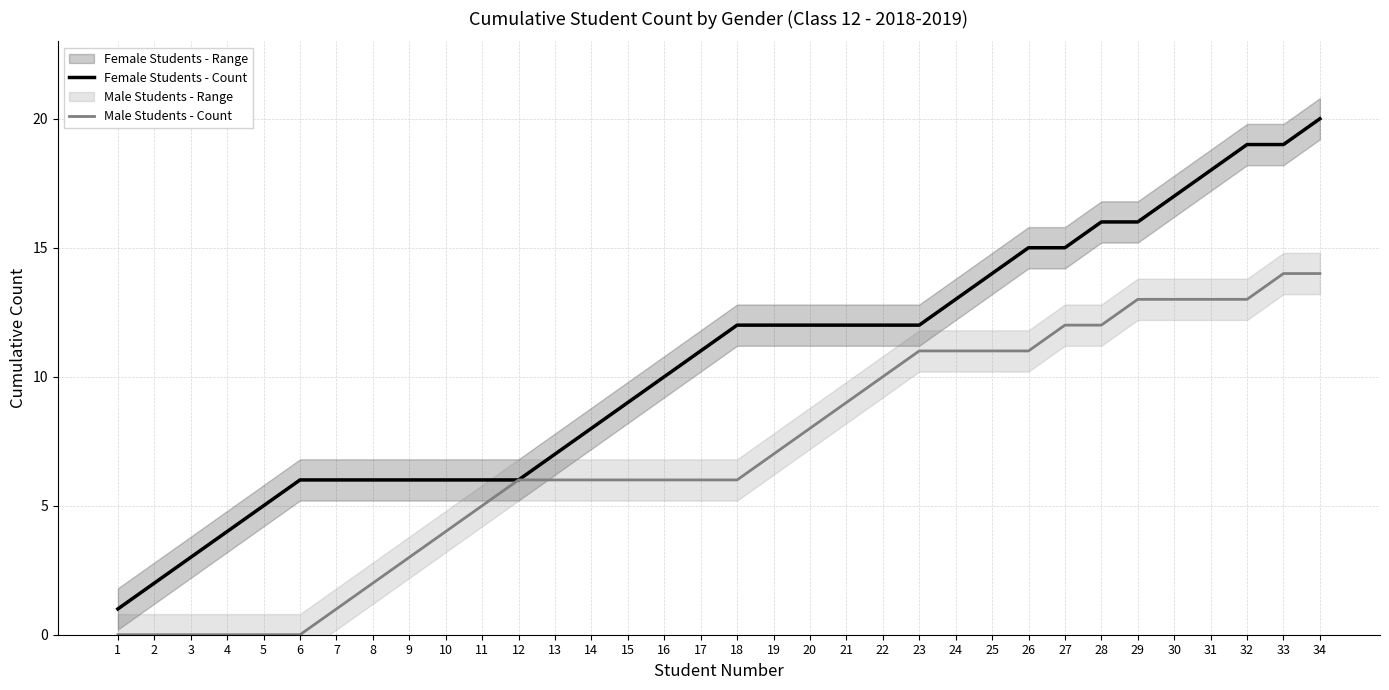

Which has a higher value, 5 or 24?

24